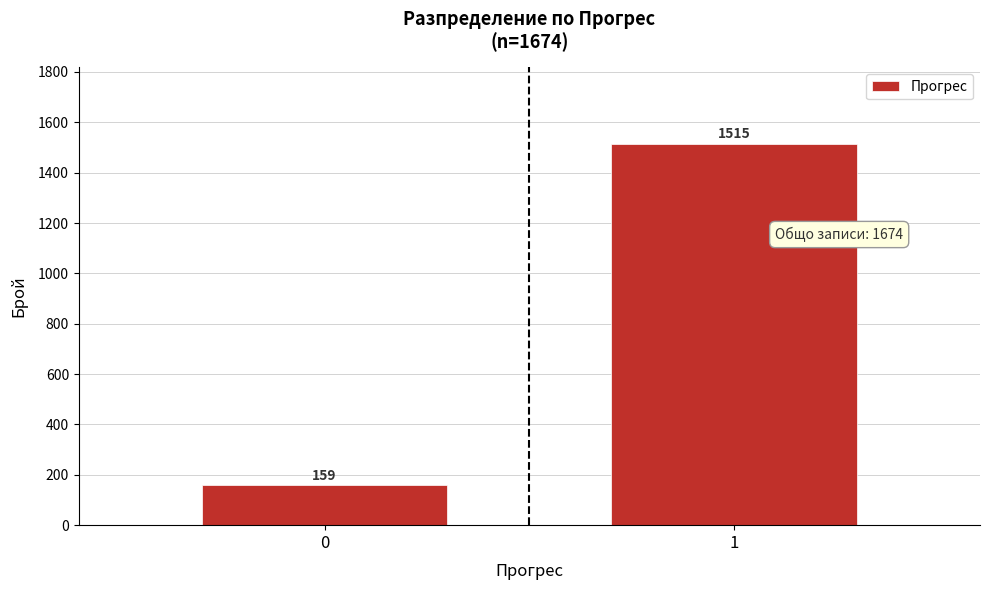

Reading left to right, extract all data points from this chart.

159	1515